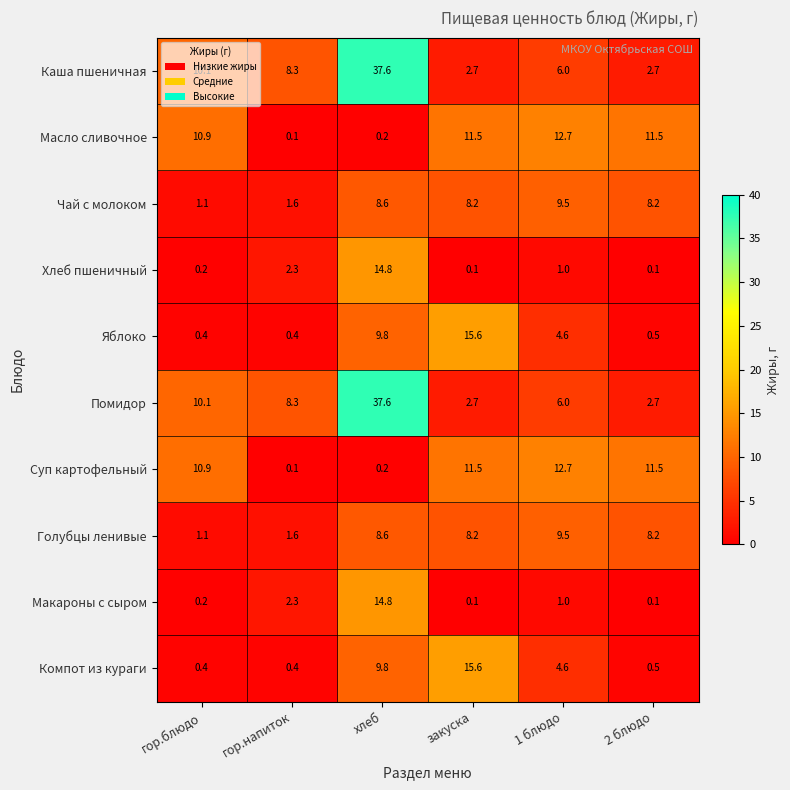

What is the approximate value of Макароны с сыром at 1 блюдо?

1.0